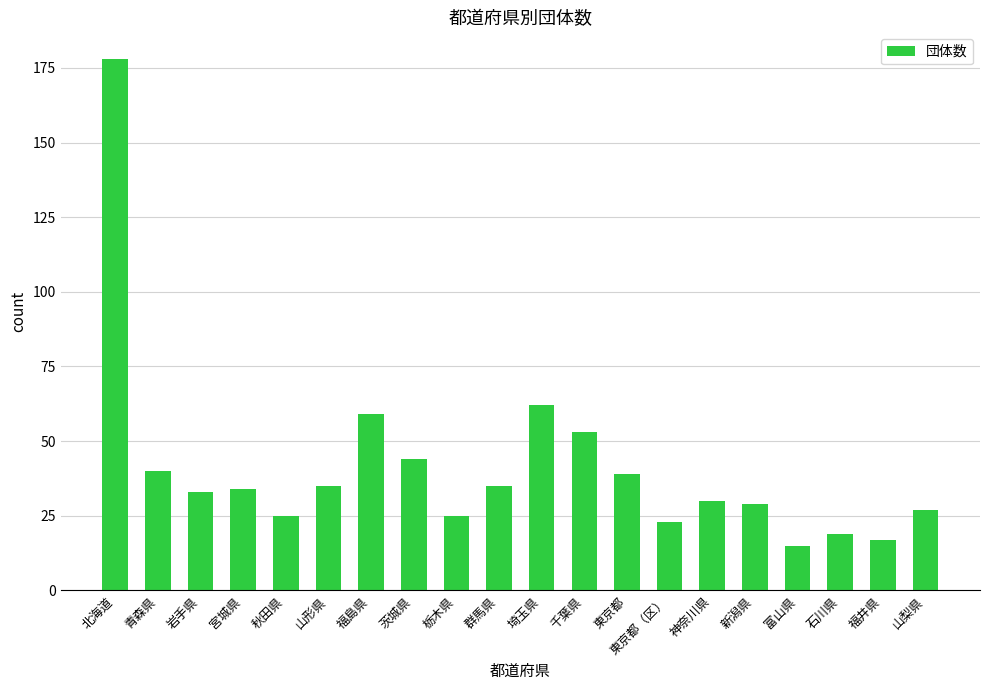

Where does the data first go above 34?

北海道